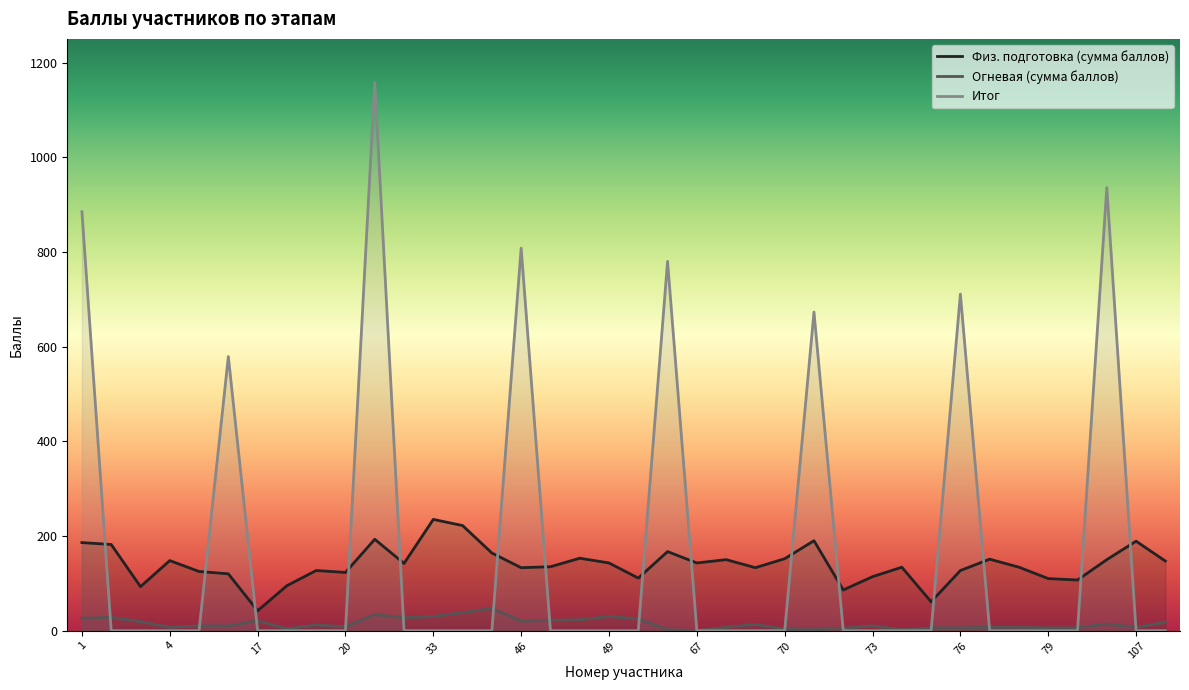

Rank the categories by Огневая (сумма баллов) value from lowest to highest.

67, 66, 71, 74, 70, 18, 72, 75, 76, 79, 80, 4, 68, 77, 78, 107, 20, 5, 16, 73, 19, 69, 106, 108, 3, 46, 17, 47, 48, 50, 1, 32, 2, 33, 49, 31, 34, 35